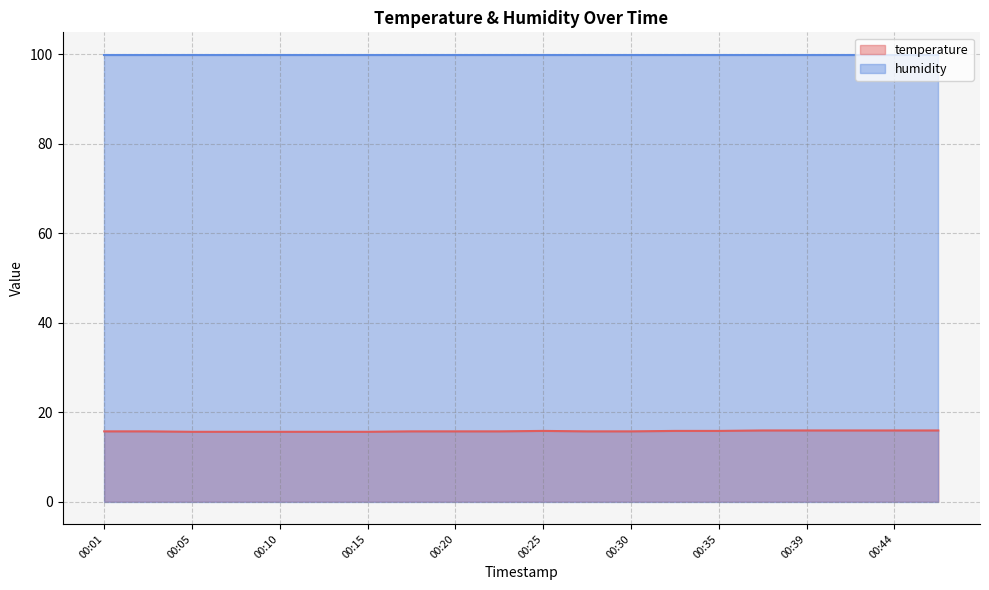

What is the maximum value shown in the chart?

99.9